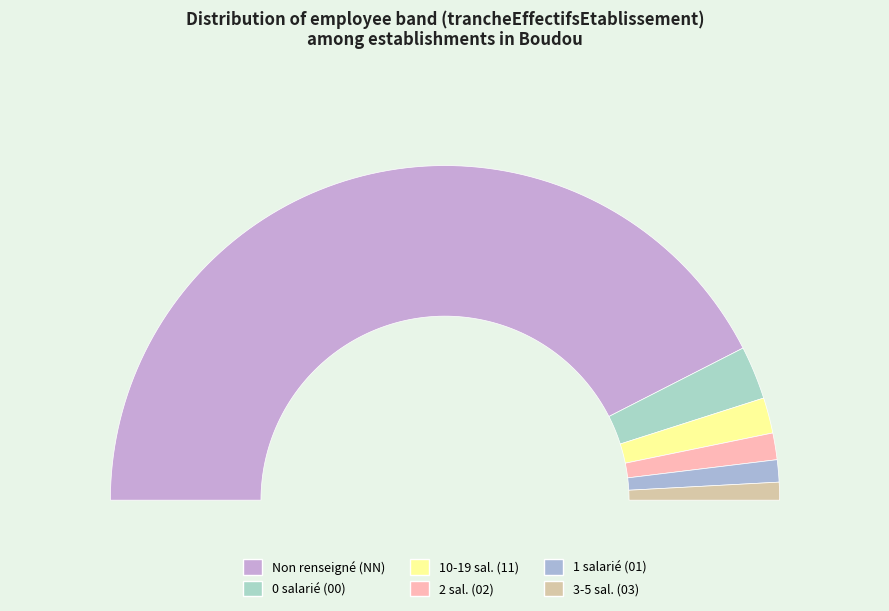

Which category accounts for the majority?

NN